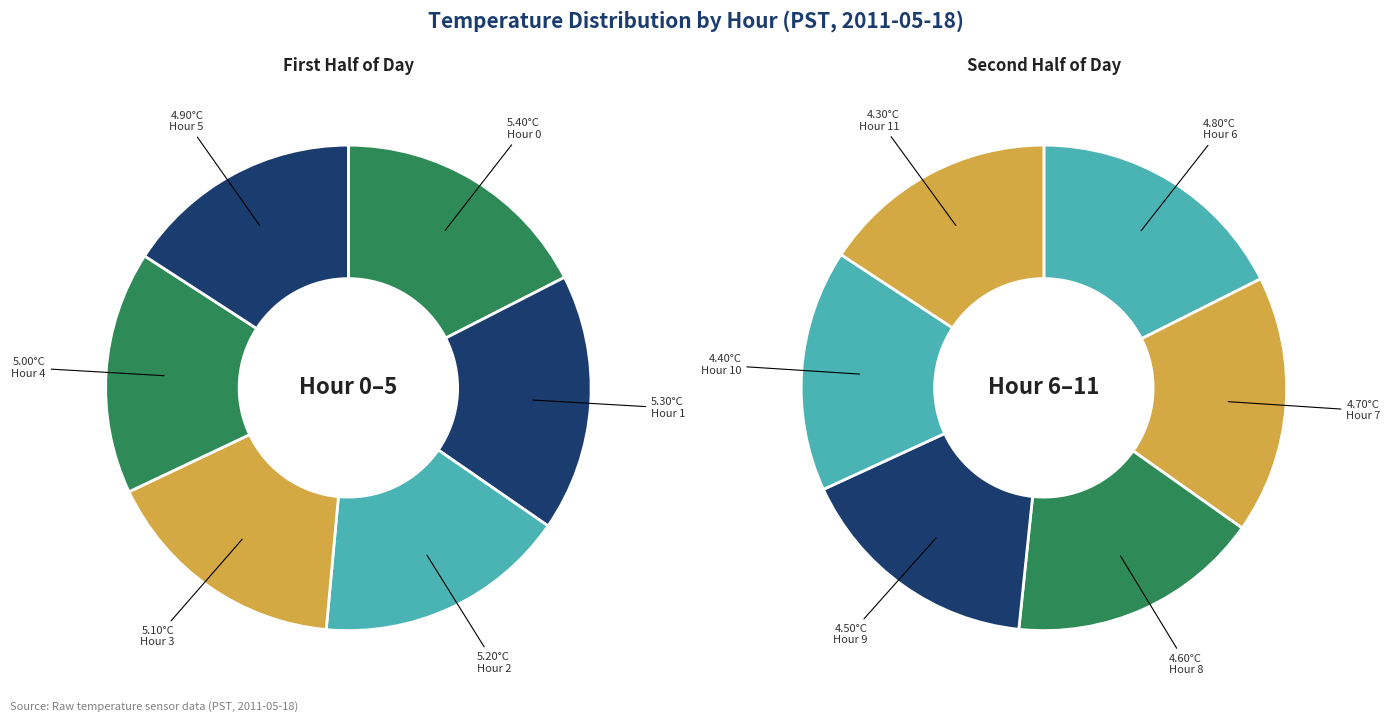

True or false: Hour 8 accounts for 20% of the total.

False